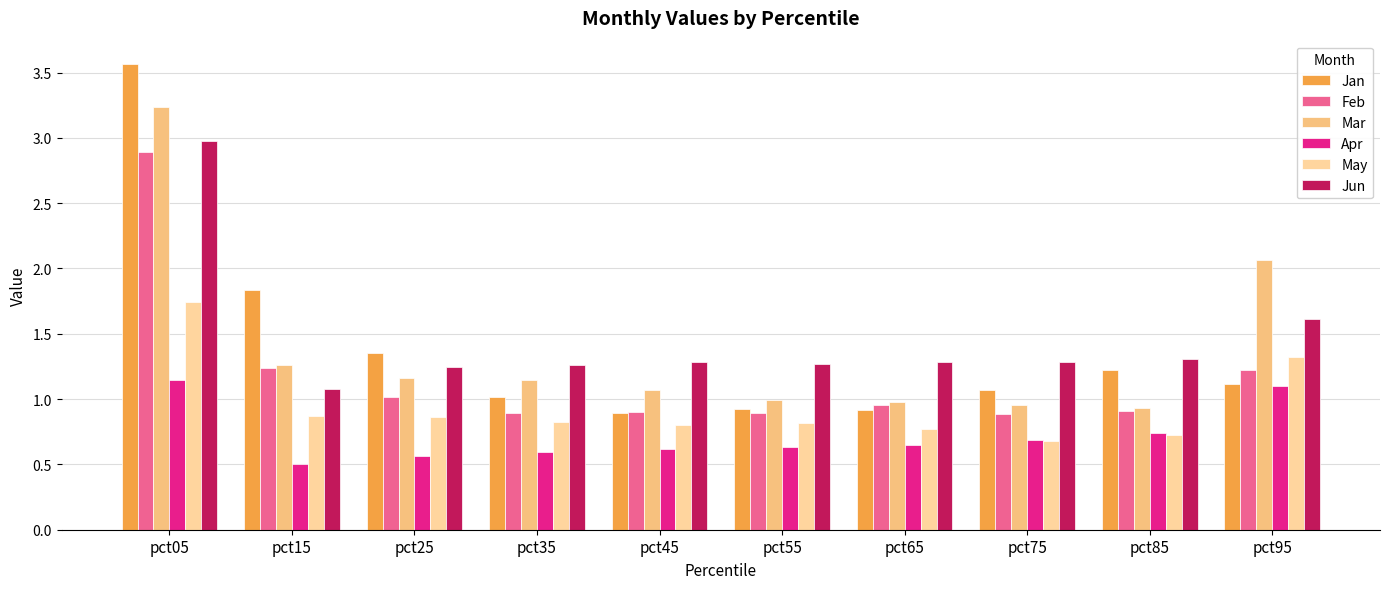

What is the total value across all series at pct65?

5.6